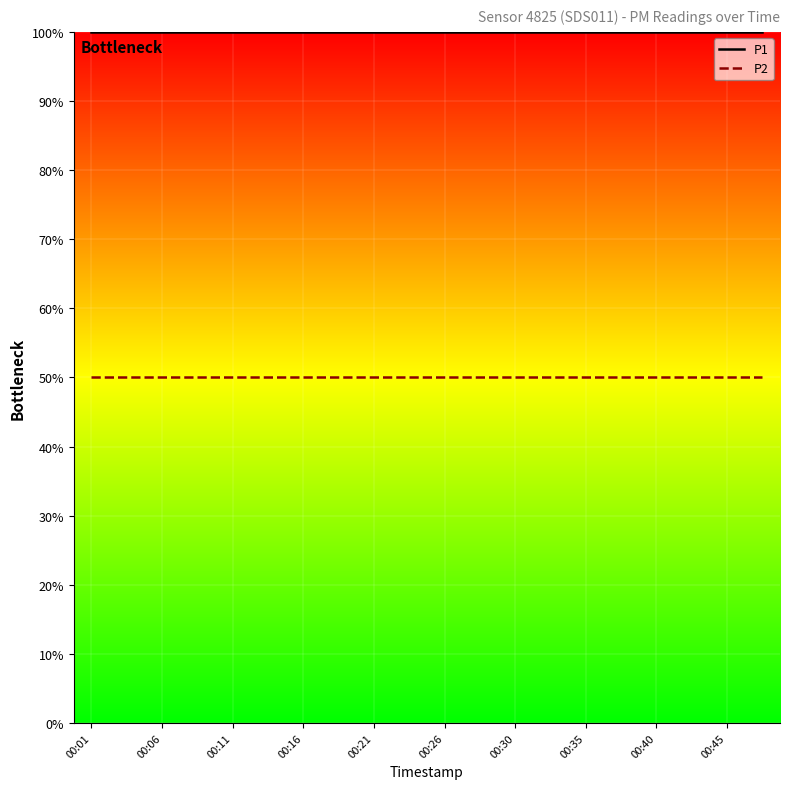

True or false: P2 and P1 cross at least once.

False